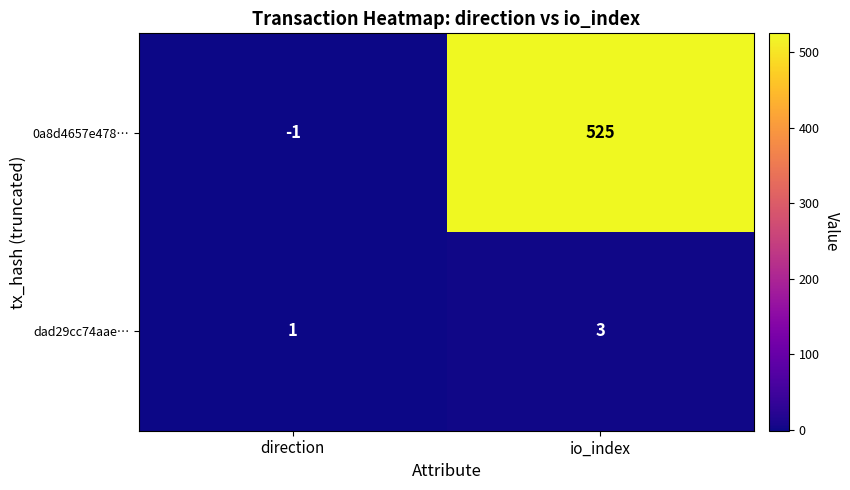

Rank the series at io_index from lowest to highest value.

dad29cc74aae…, 0a8d4657e478…